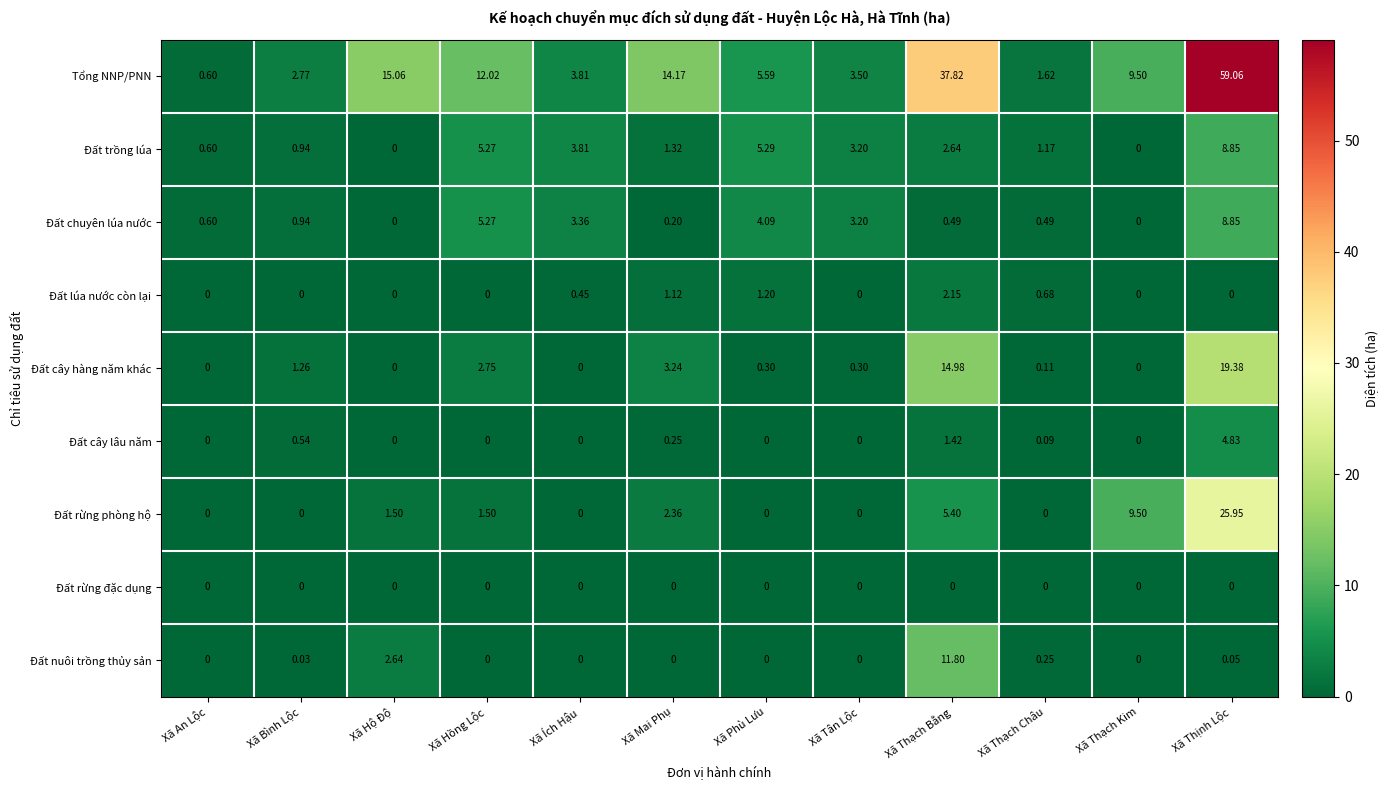

Which series has the largest range (max minus min)?

Tổng NNP/PNN